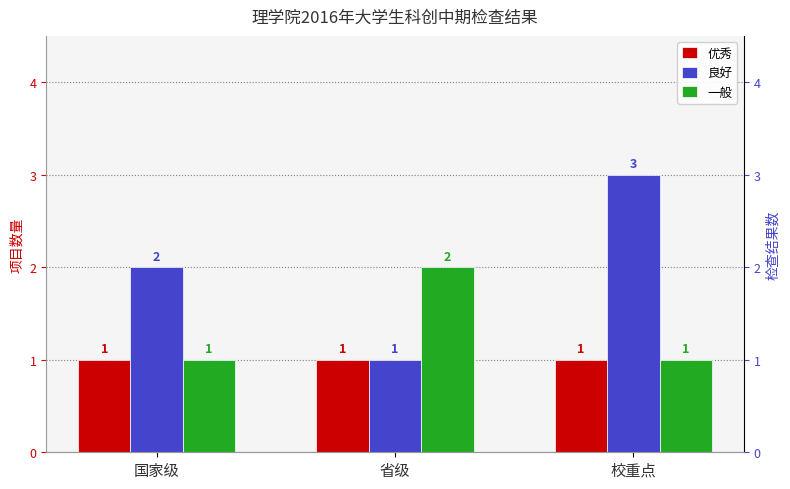

Count the number of data series in this chart.

3